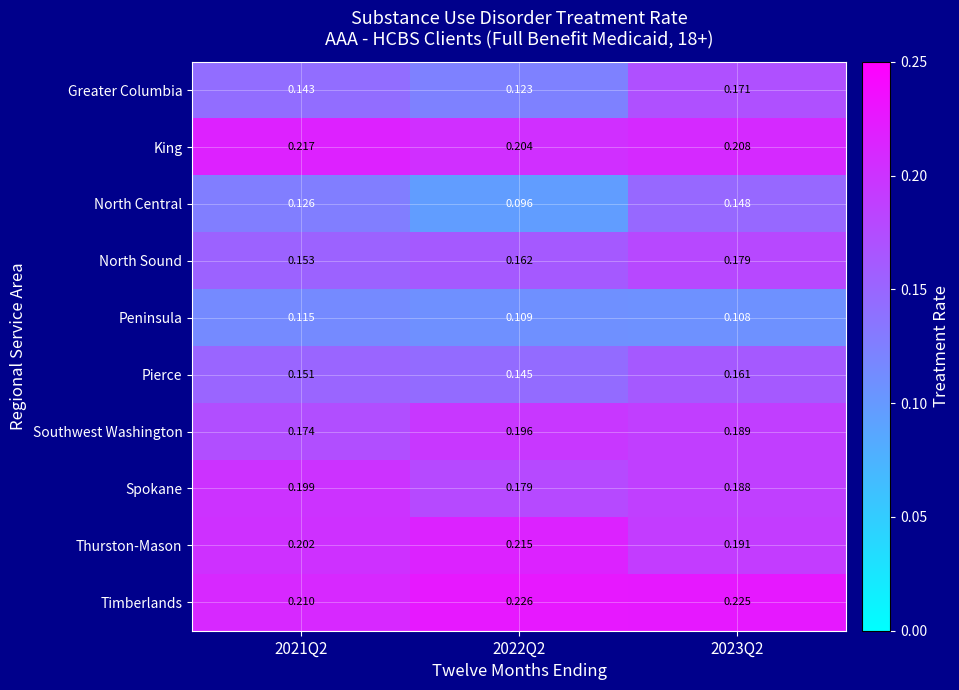

Which series has the largest total across all categories?

Timberlands